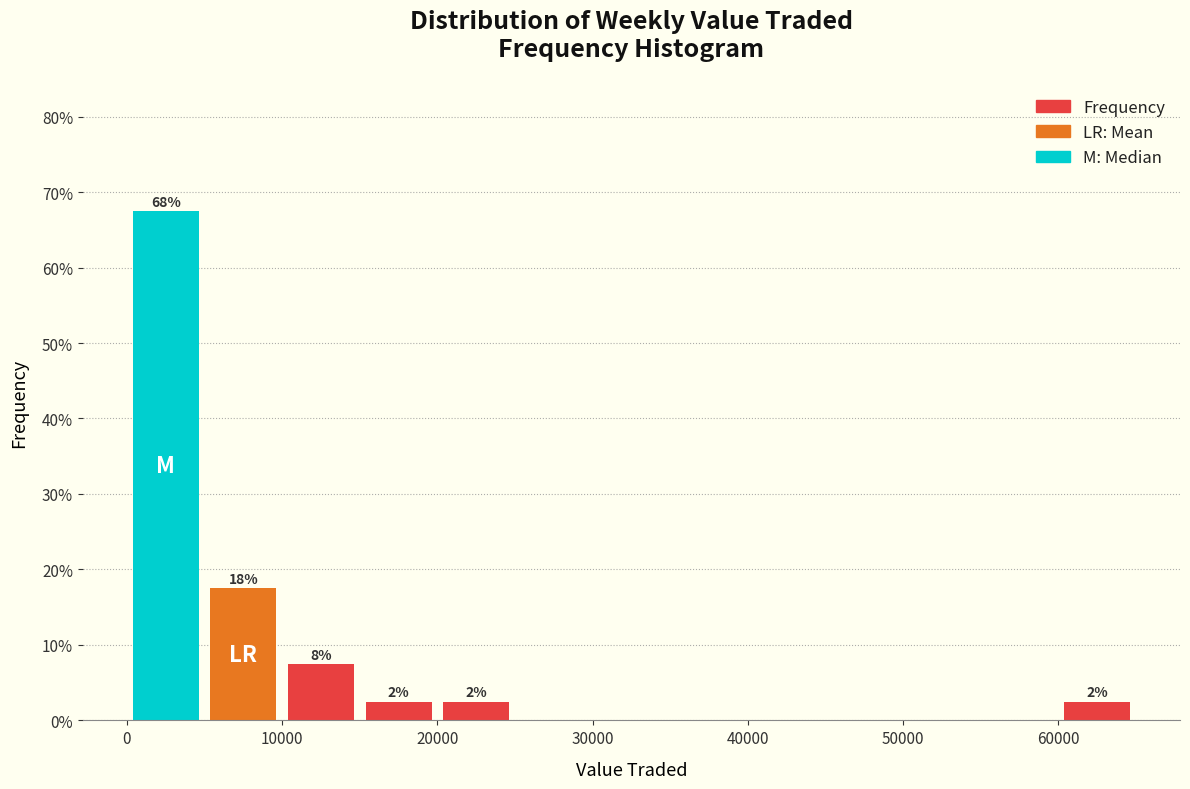

Over which range of the x-axis is the bar tallest?

0 to 5000